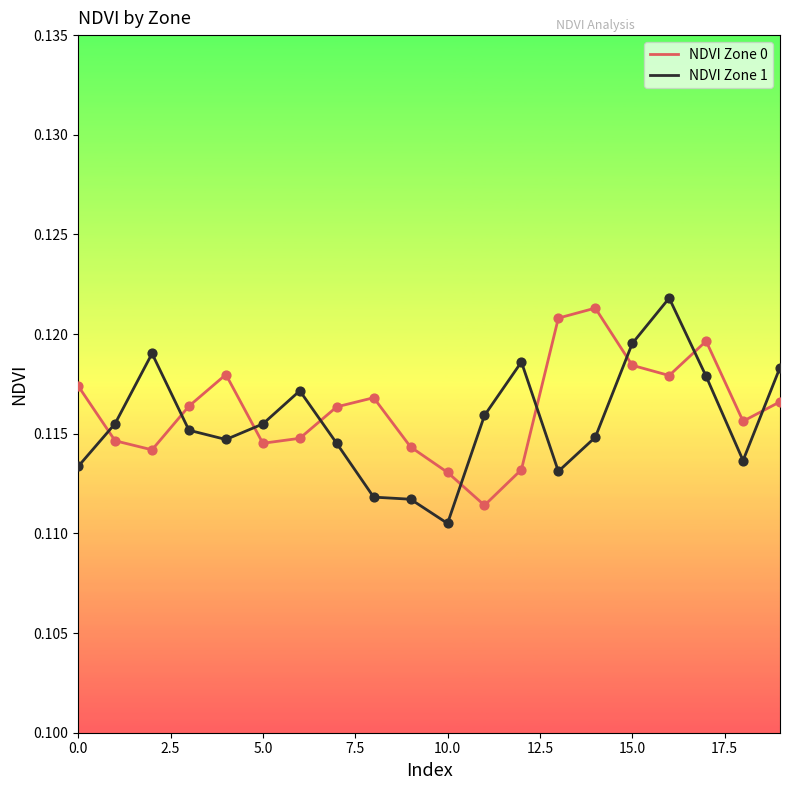

How many times do NDVI Zone 1 and NDVI Zone 0 cross each other?

9